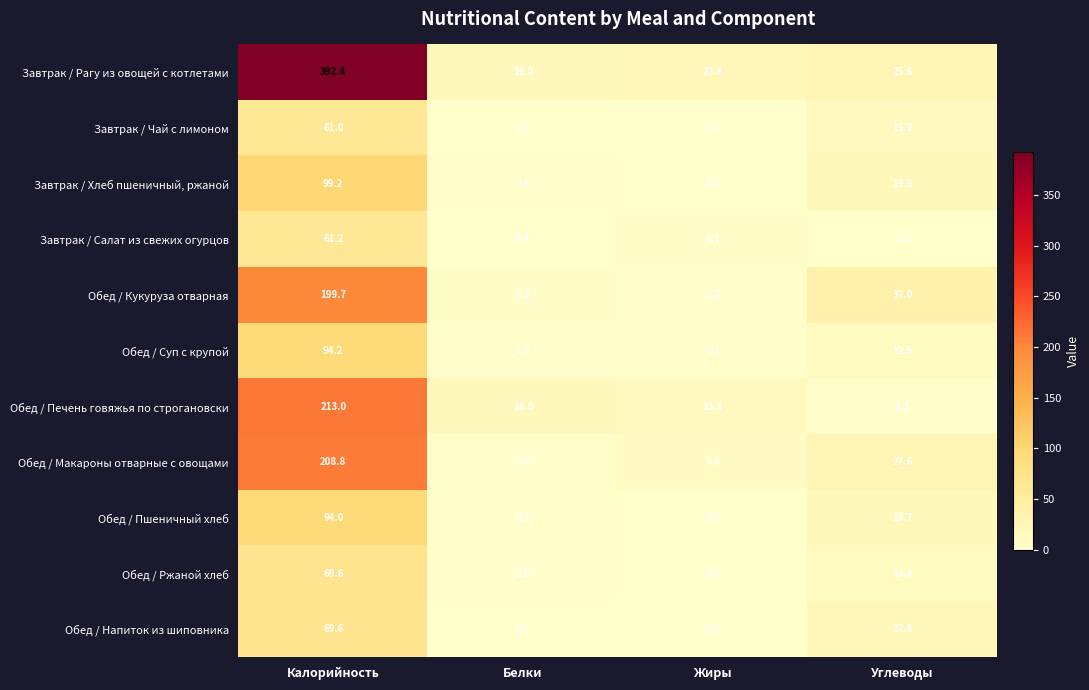

What is the maximum value for Завтрак / Чай с лимоном?

61.0